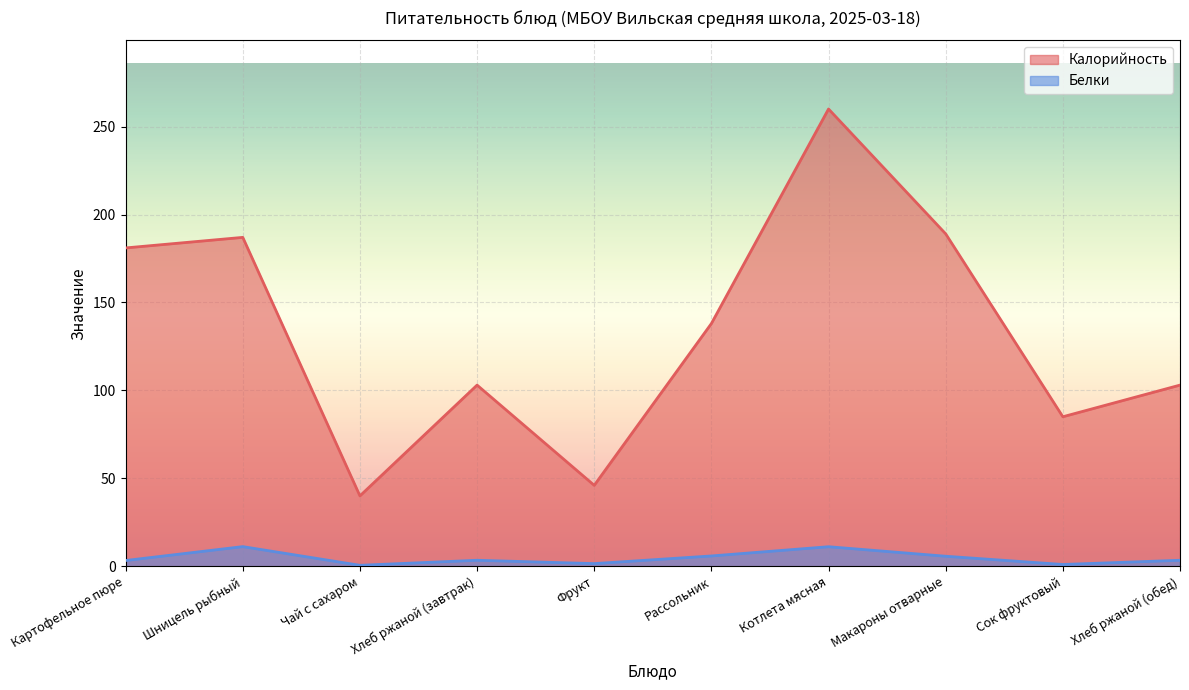

At how many categories does at least one series exceed 9?

10